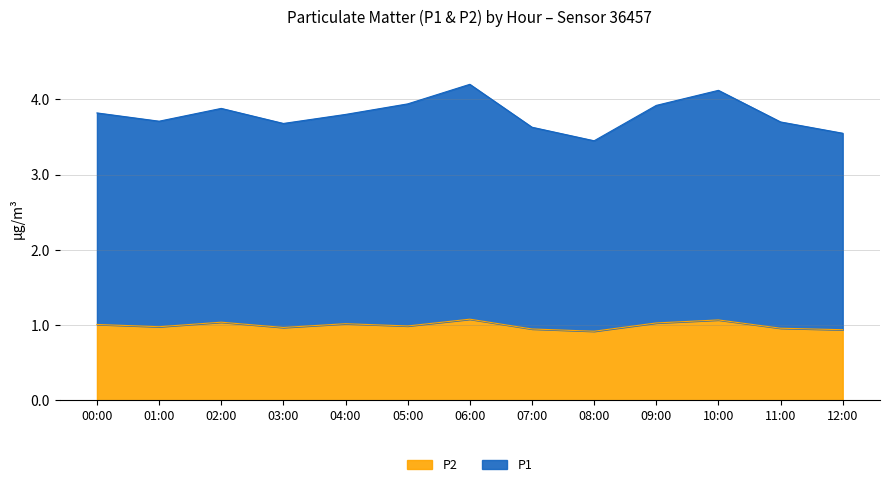

The value of P1 at 07:00 is 3.6. True or false?

True